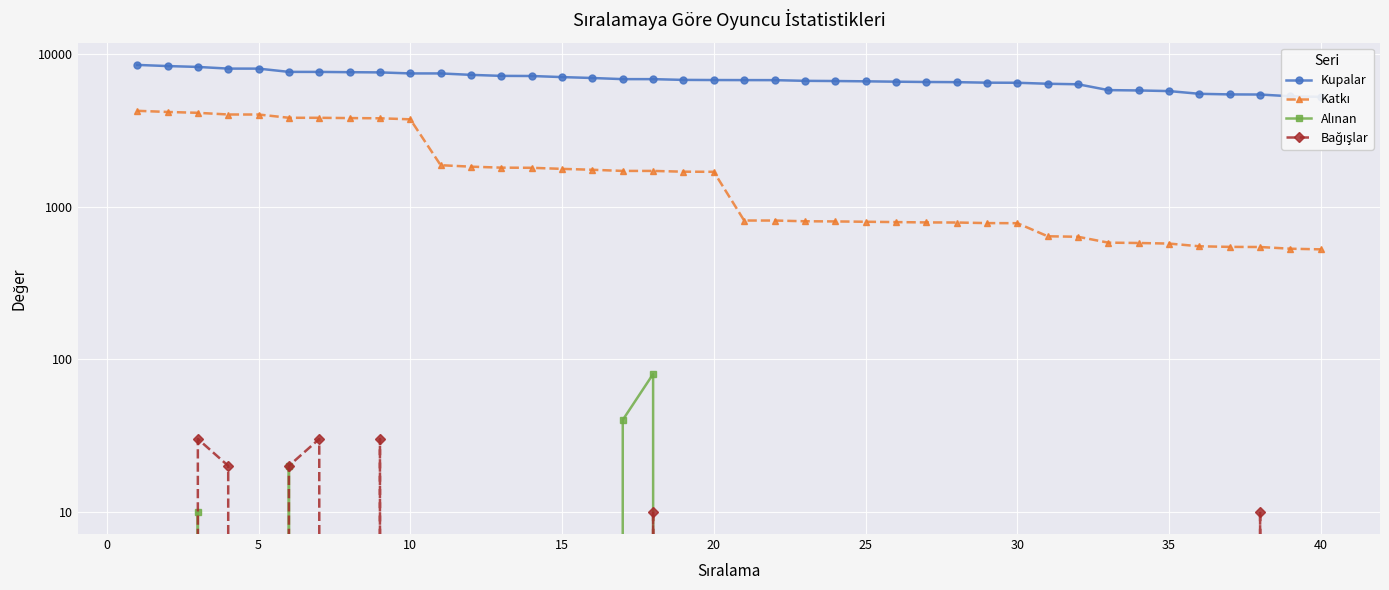

True or false: Alınan and Katkı cross at least once.

False